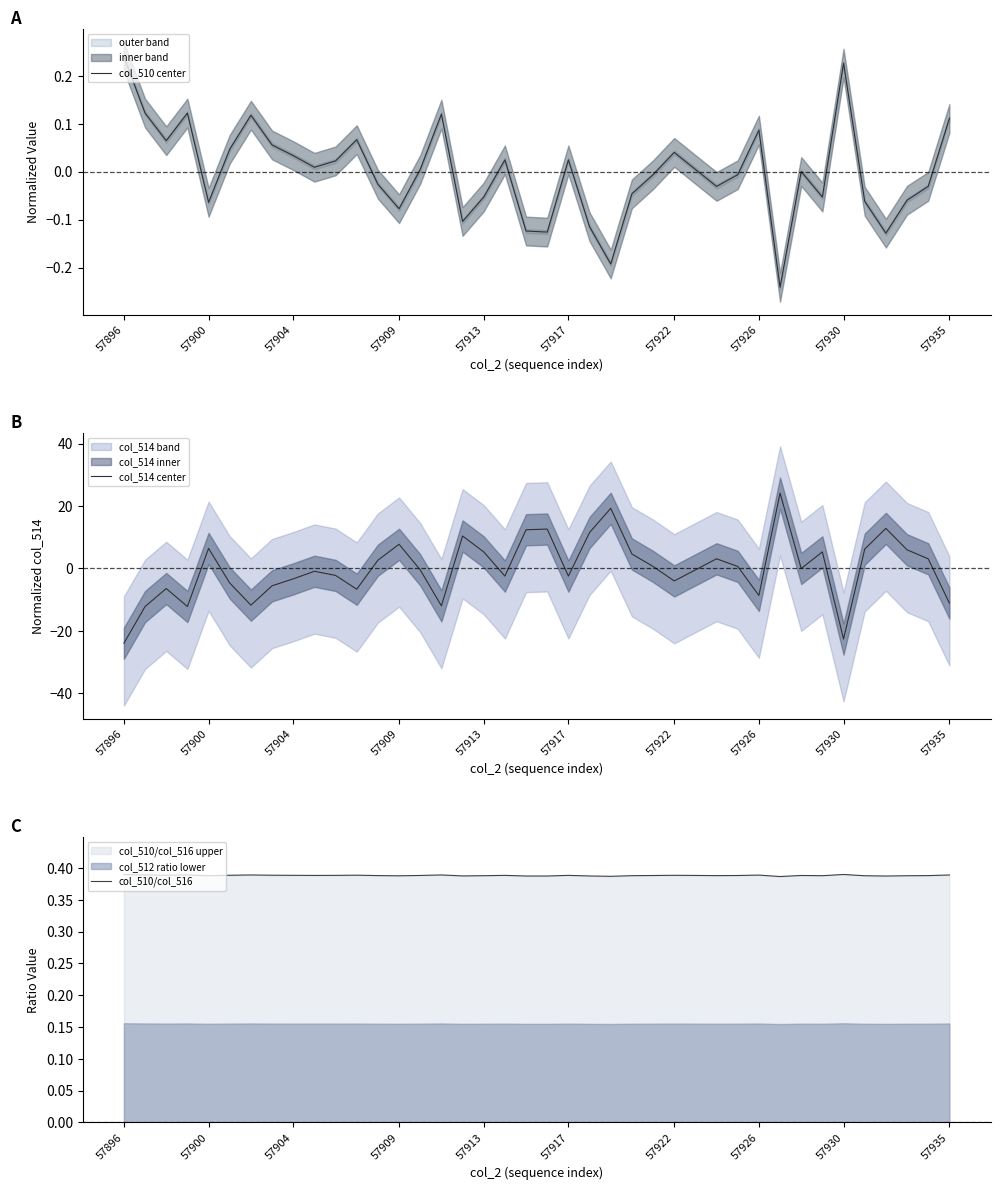

The col_510/col_516 series shows 0.4 at 27. True or false?

True